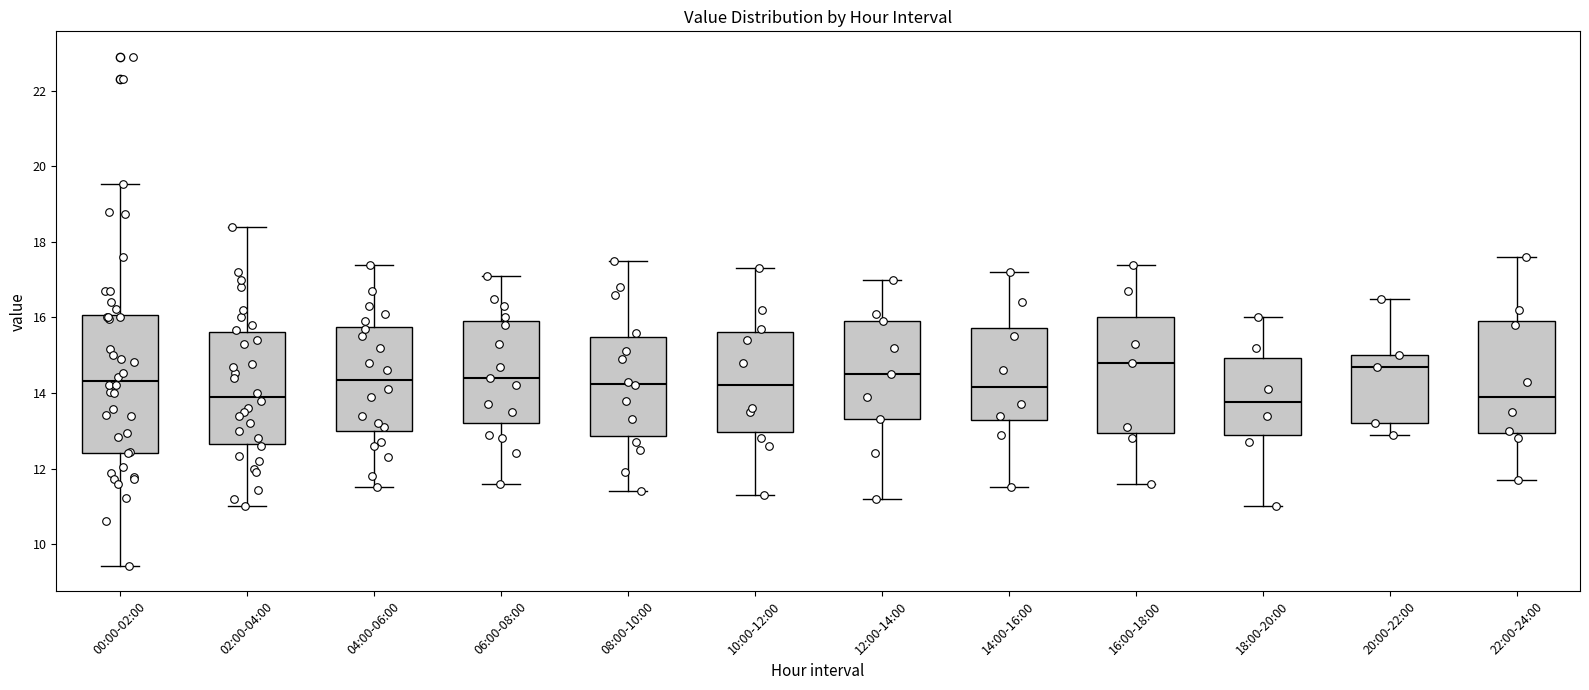

Reading left to right, transcribe this box plot: for each box, give where its median line is, the range the box spans, and where its two whiskers end, as read against the y-axis. The values are not printed on the chart, so give them approximately, as read against the axis.

00:00-02:00: median 14.4, box 12.4 to 16.0, whiskers 9.4 to 19.6
02:00-04:00: median 14.0, box 12.6 to 15.6, whiskers 11.0 to 18.4
04:00-06:00: median 14.4, box 13.0 to 15.8, whiskers 11.6 to 17.4
06:00-08:00: median 14.4, box 13.2 to 16.0, whiskers 11.6 to 17.2
08:00-10:00: median 14.2, box 12.8 to 15.4, whiskers 11.4 to 17.6
10:00-12:00: median 14.2, box 13.0 to 15.6, whiskers 11.4 to 17.4
12:00-14:00: median 14.6, box 13.4 to 16.0, whiskers 11.2 to 17.0
14:00-16:00: median 14.2, box 13.2 to 15.8, whiskers 11.6 to 17.2
16:00-18:00: median 14.8, box 13.0 to 16.0, whiskers 11.6 to 17.4
18:00-20:00: median 13.8, box 12.8 to 15.0, whiskers 11.0 to 16.0
20:00-22:00: median 14.8, box 13.2 to 15.0, whiskers 13.0 to 16.6
22:00-24:00: median 14.0, box 13.0 to 16.0, whiskers 11.8 to 17.6